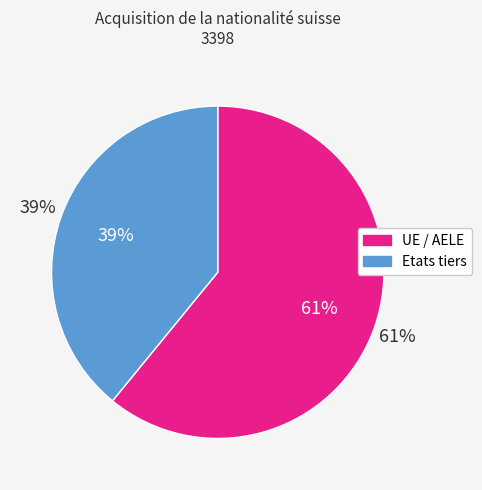

What is the smallest slice in the pie chart?

Etats tiers